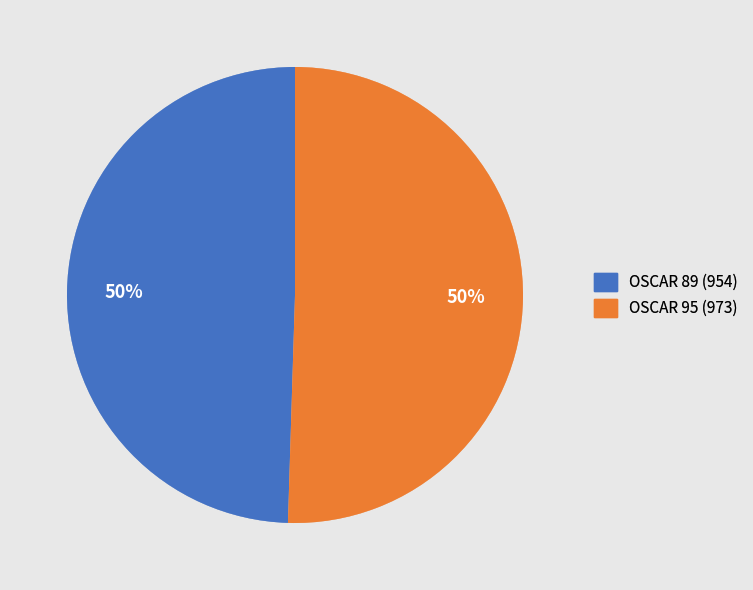

Is the sum of OSCAR 95 (973) and OSCAR 89 (954) greater than half?

Yes